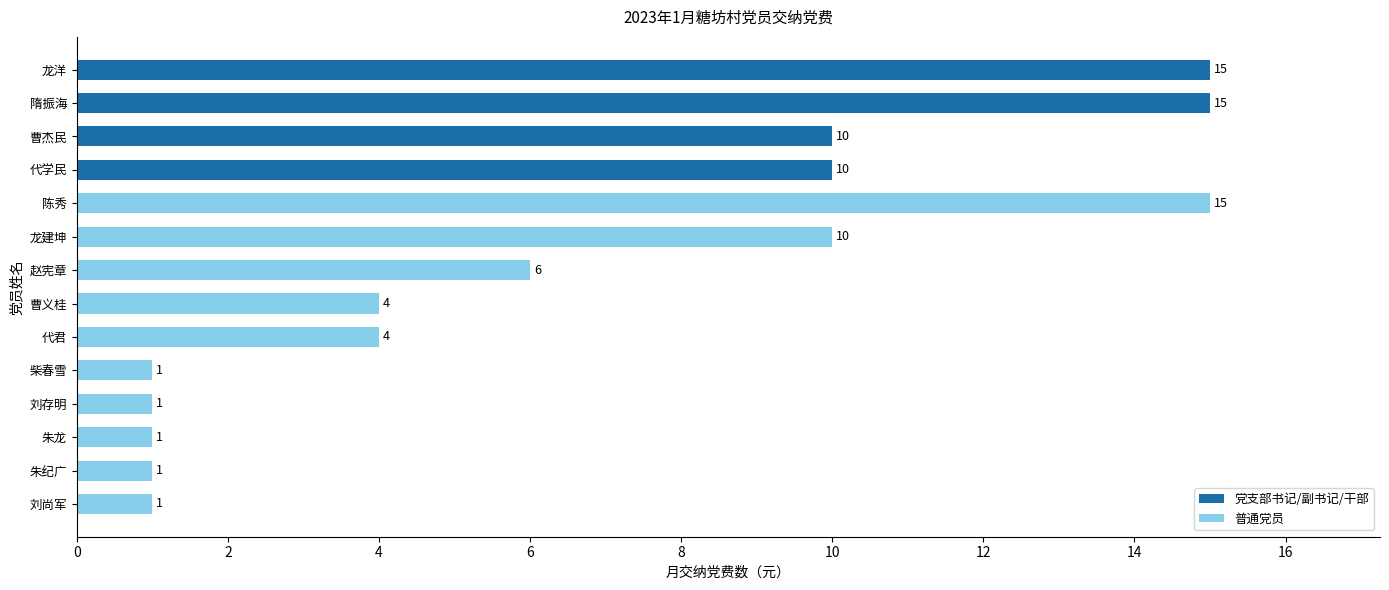

What is the label of the 3rd bar from the top?

曹杰民